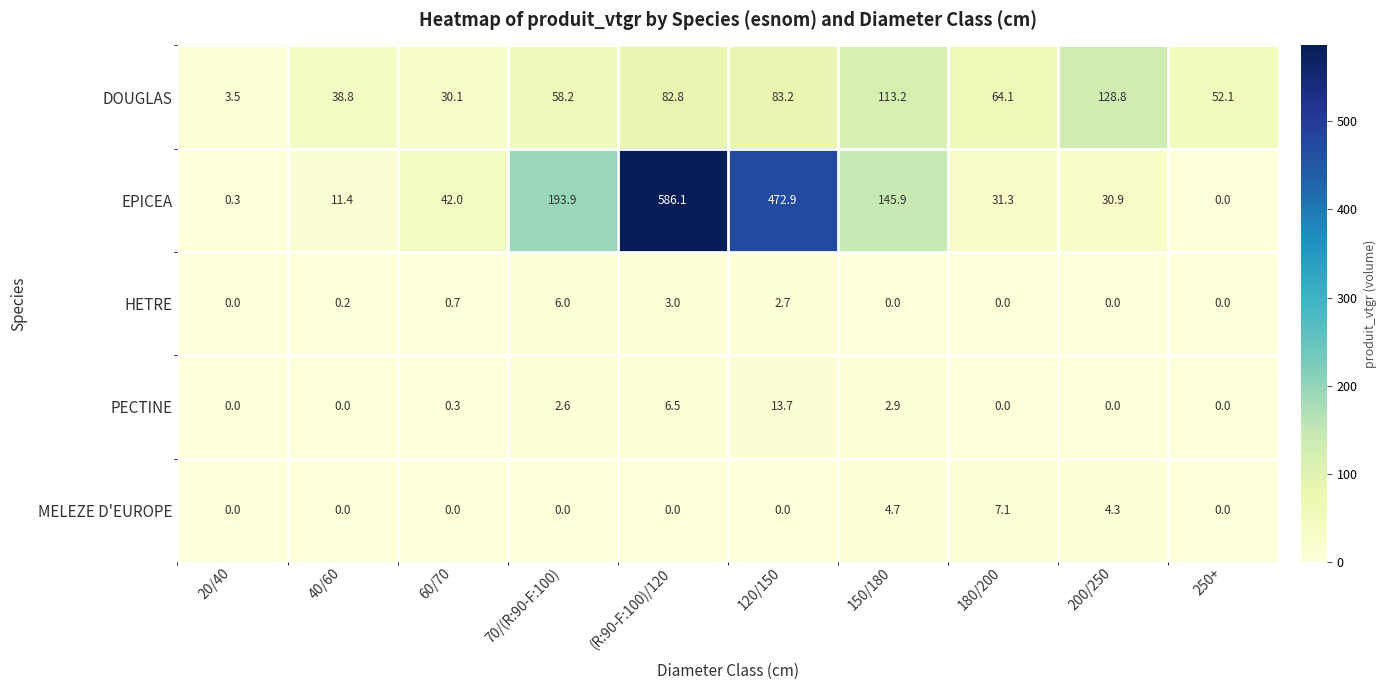

Is it true that HETRE equals 4.2 at (R:90-F:100)/120?

False